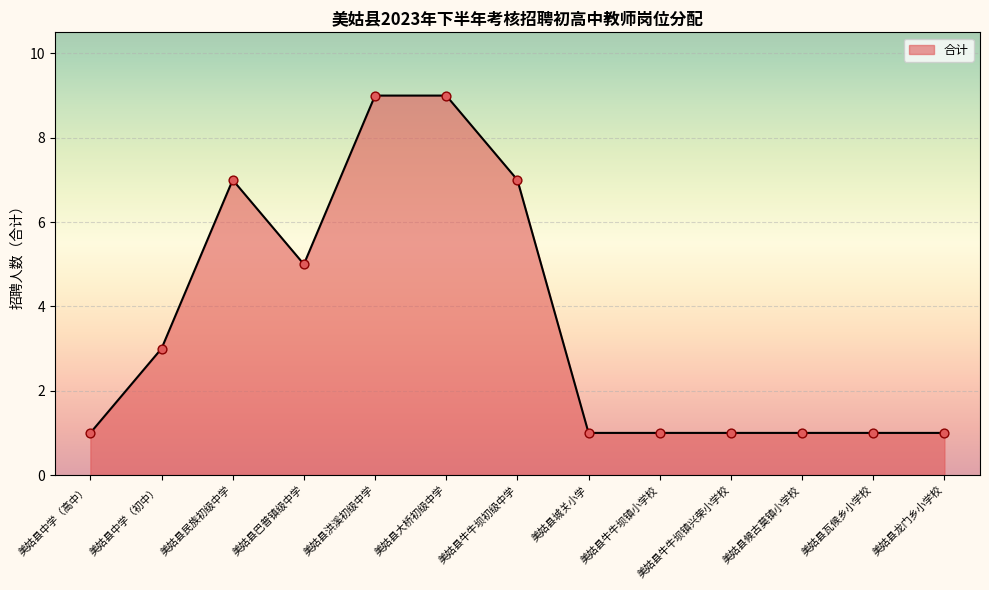

Between 美姑县中学（初中） and 美姑县城关小学, which is larger?

美姑县中学（初中）